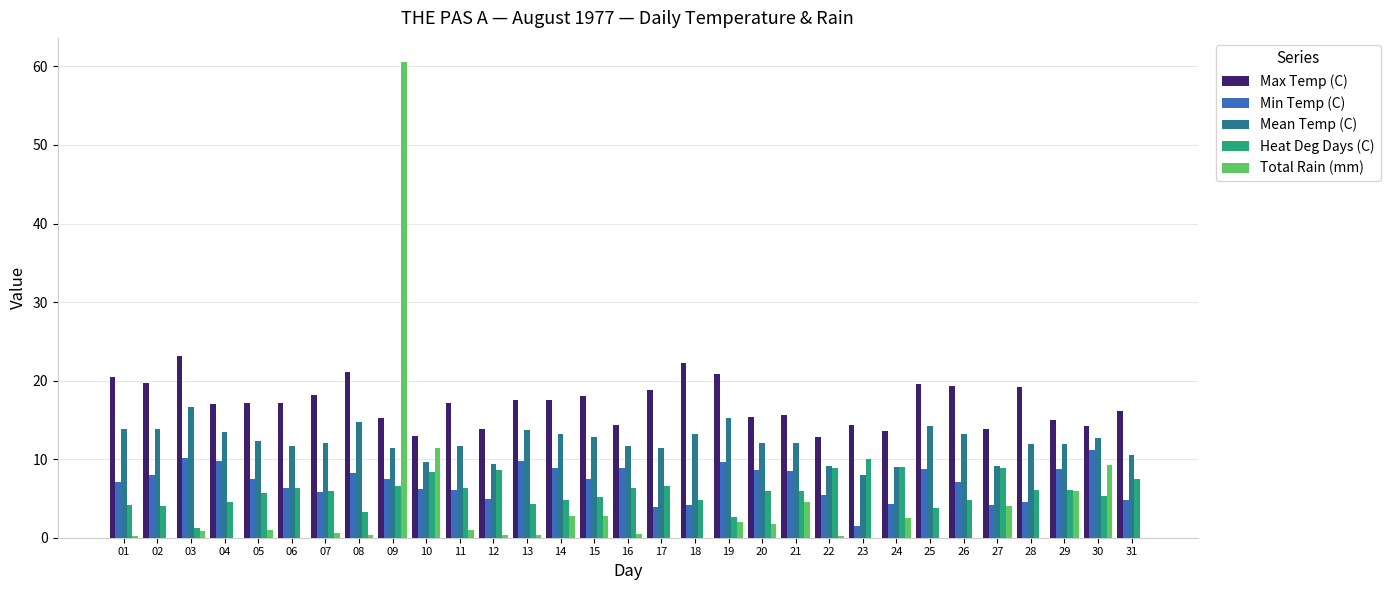

Which series has the largest total across all categories?

Max Temp (C)